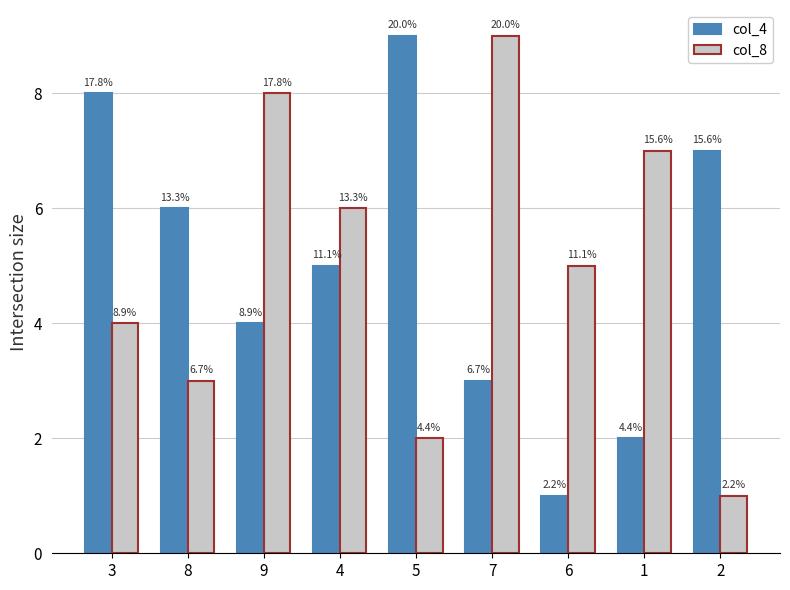

The value of col_4 at 8 is 6. True or false?

True